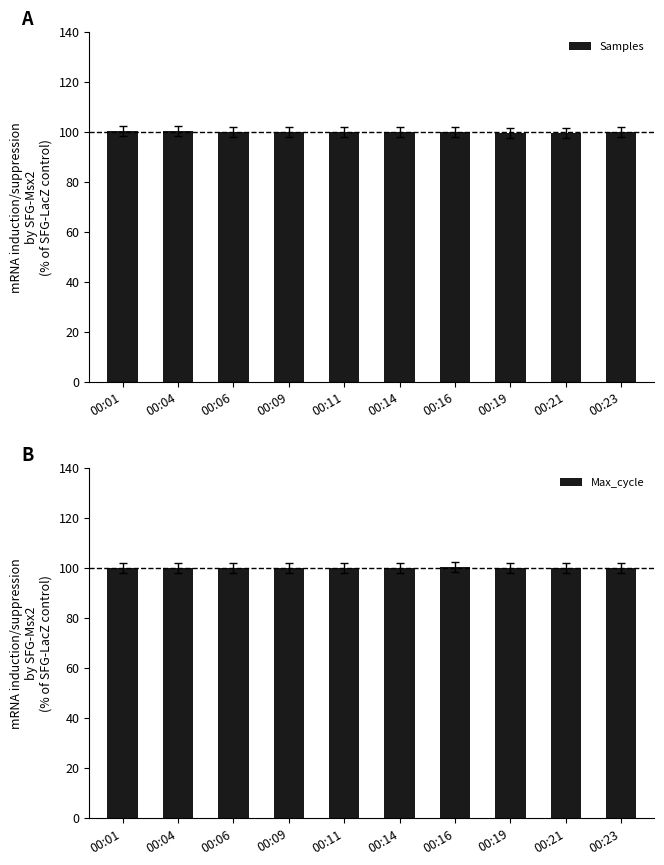

Is it true that Max_cycle equals 25.5 at 00:23?

False